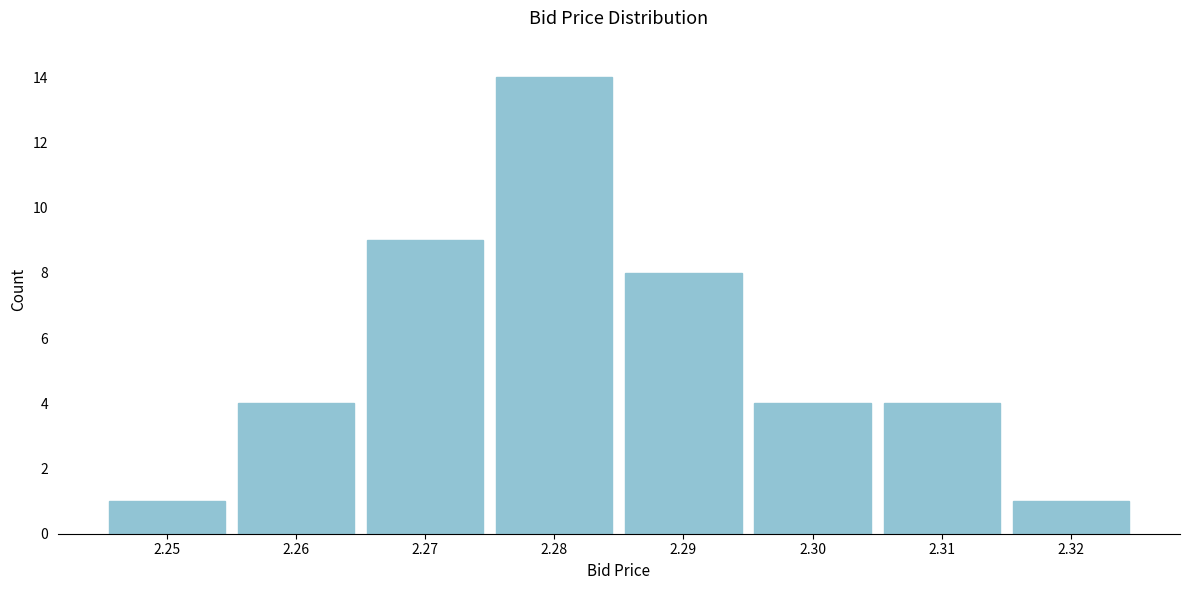

Reading left to right, extract all data points from this chart.

1	4	9	14	8	4	4	1